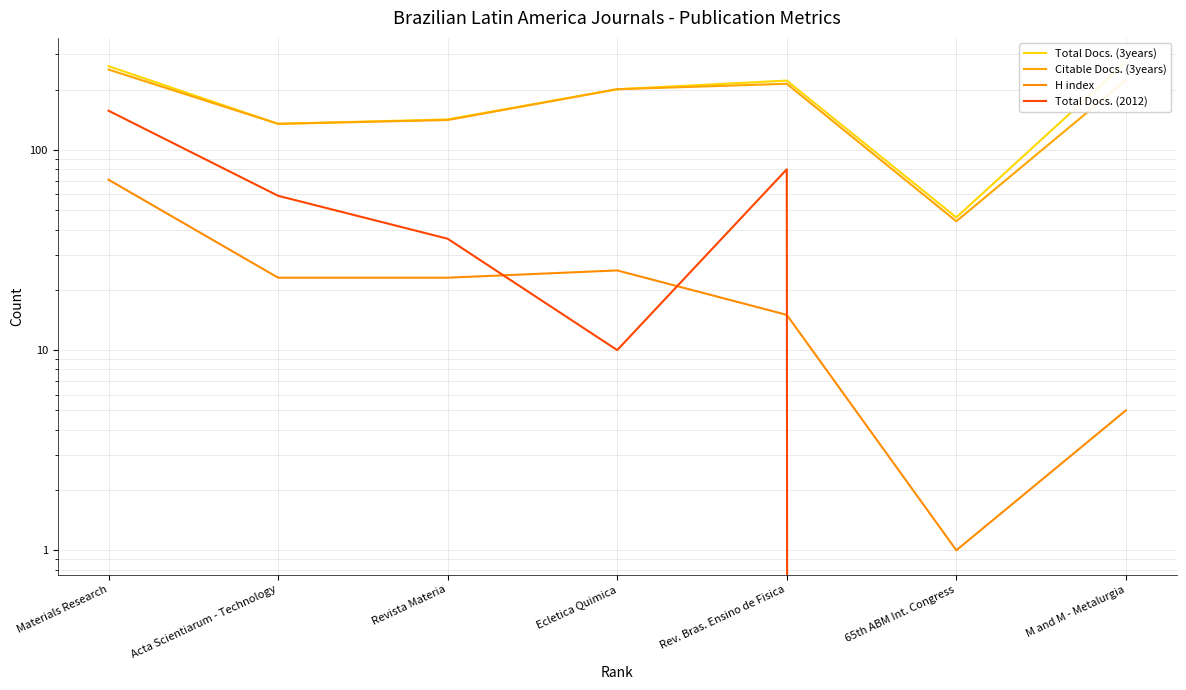

Where is the first local maximum for Citable Docs. (3years)?

Rev. Bras. Ensino de Fisica